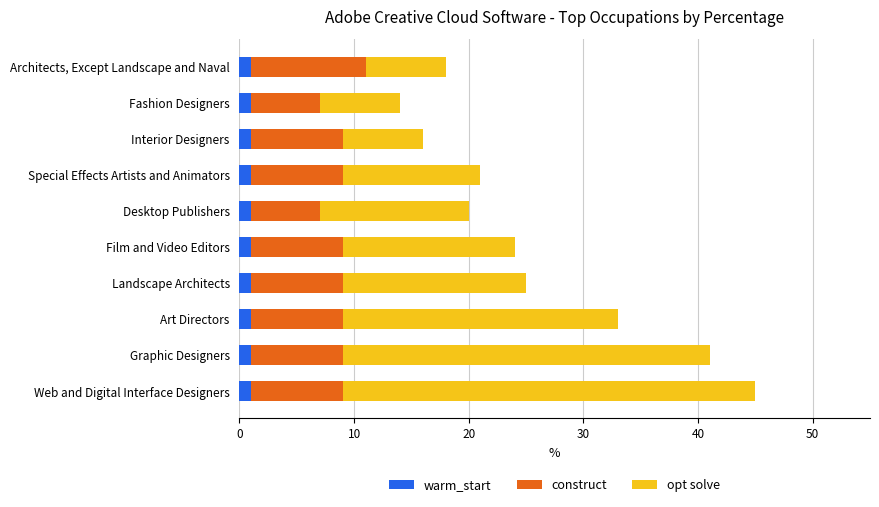

At which category is the sum across all series the highest?

Web and Digital Interface Designers